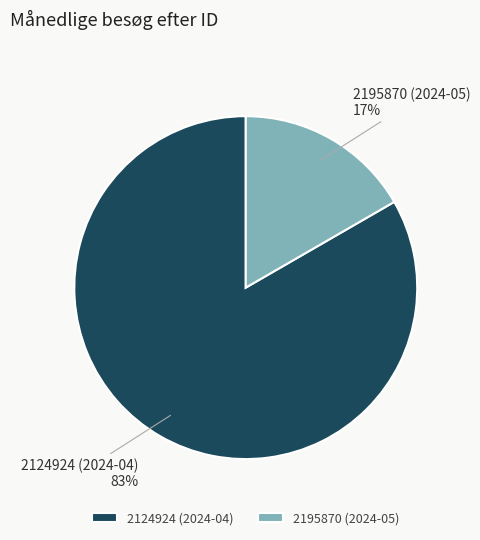

Between 2124924 (2024-04) and 2195870 (2024-05), which is larger?

2124924 (2024-04)